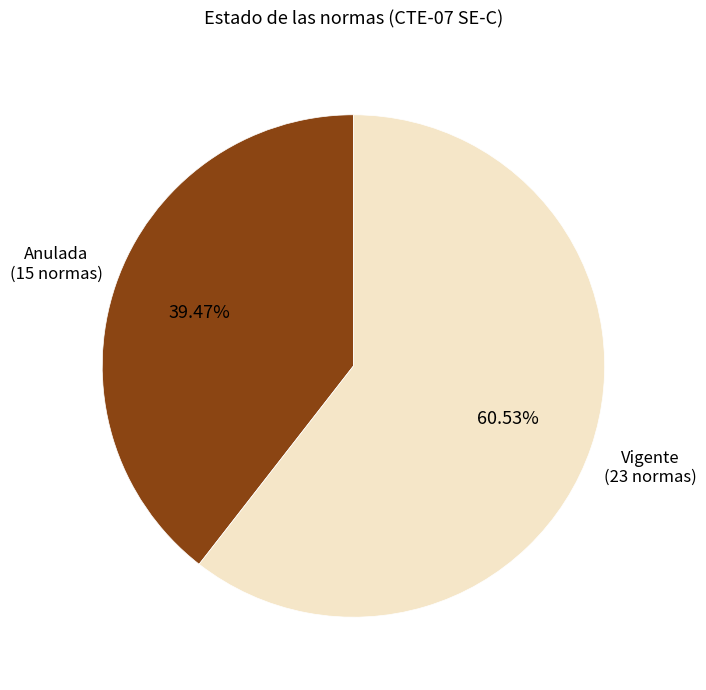

Count the number of slices in the pie.

2